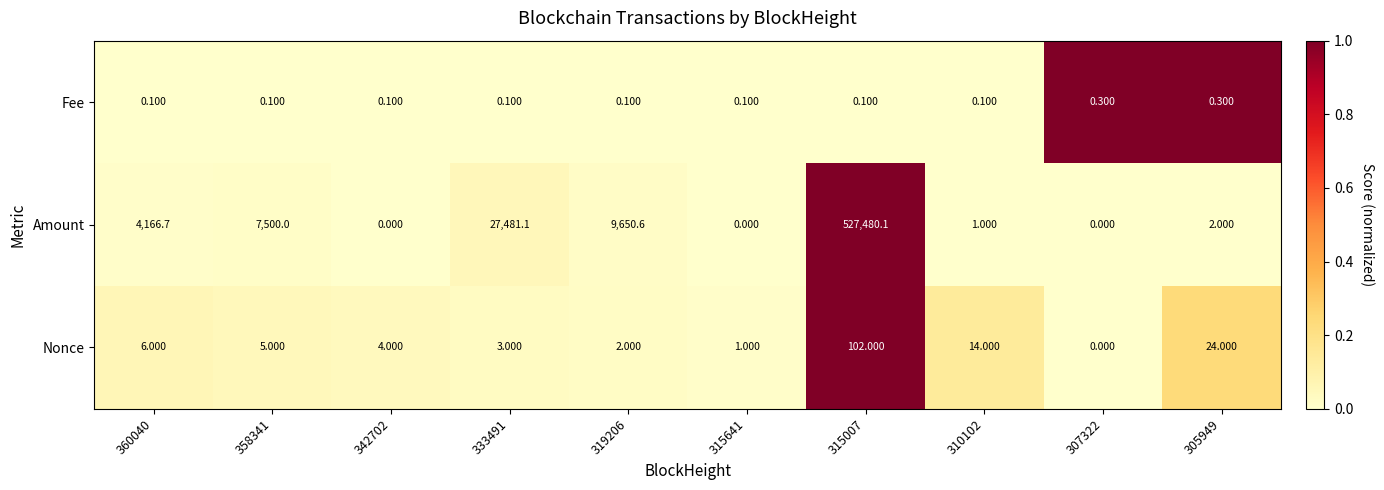

Between 310102 and 305949, which series saw the biggest shift?

Nonce